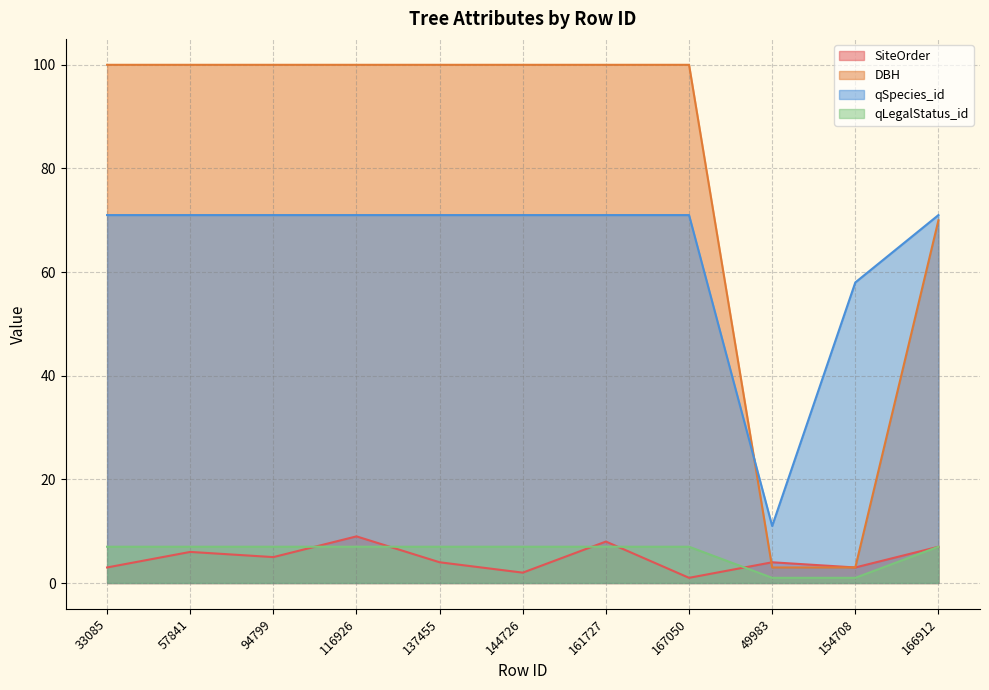

Does the chart have visible grid lines?

Yes